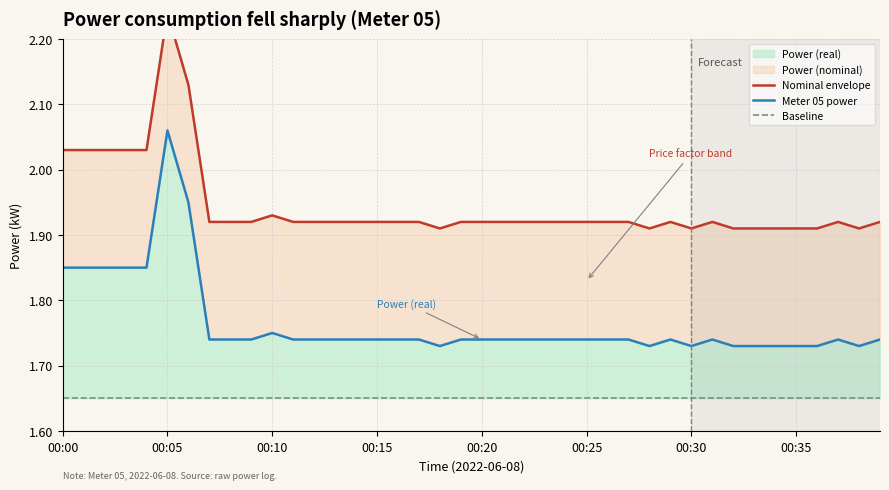

Rank the categories by Baseline value from highest to lowest.

00:00, 00:05, 00:10, 00:15, 00:20, 00:25, 00:30, 00:35, 8, 9, 10, 11, 12, 13, 14, 15, 16, 17, 18, 19, 20, 21, 22, 23, 24, 25, 26, 27, 28, 29, 30, 31, 32, 33, 34, 35, 36, 37, 38, 39